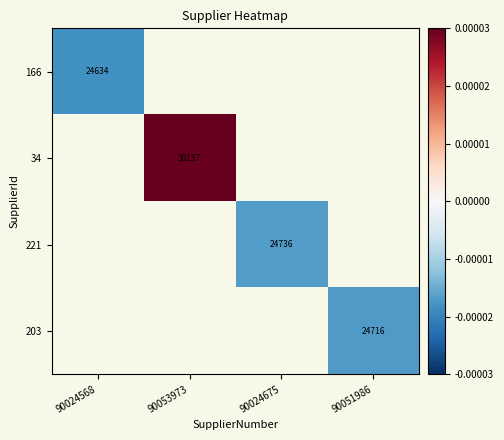

The 203 series shows 24716.0 at 90051986. True or false?

True